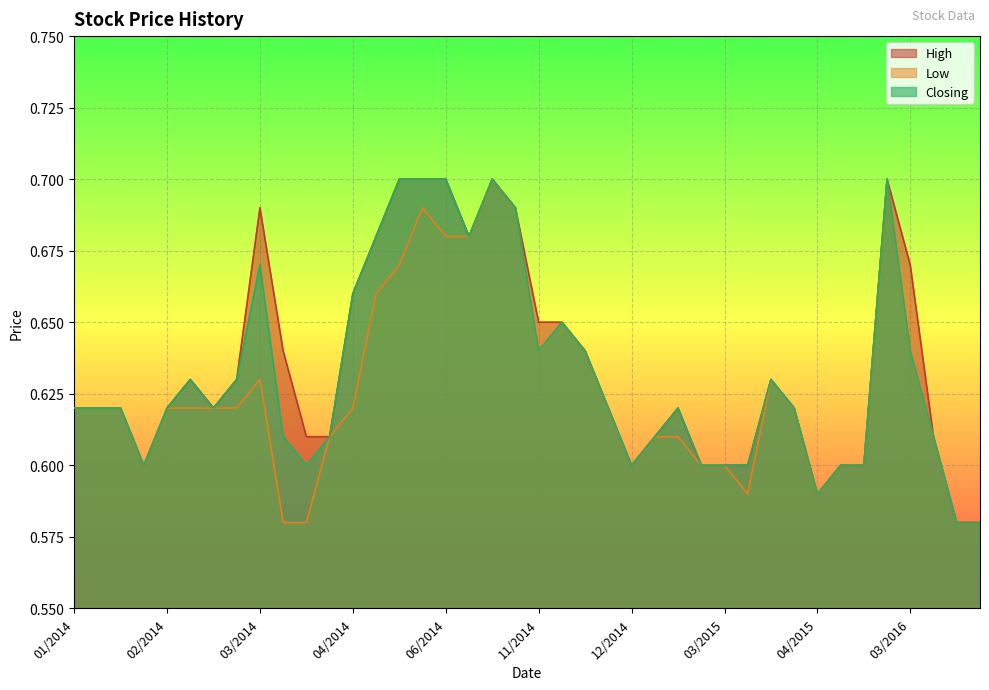

True or false: Closing has more than 1 interior local peaks.

True